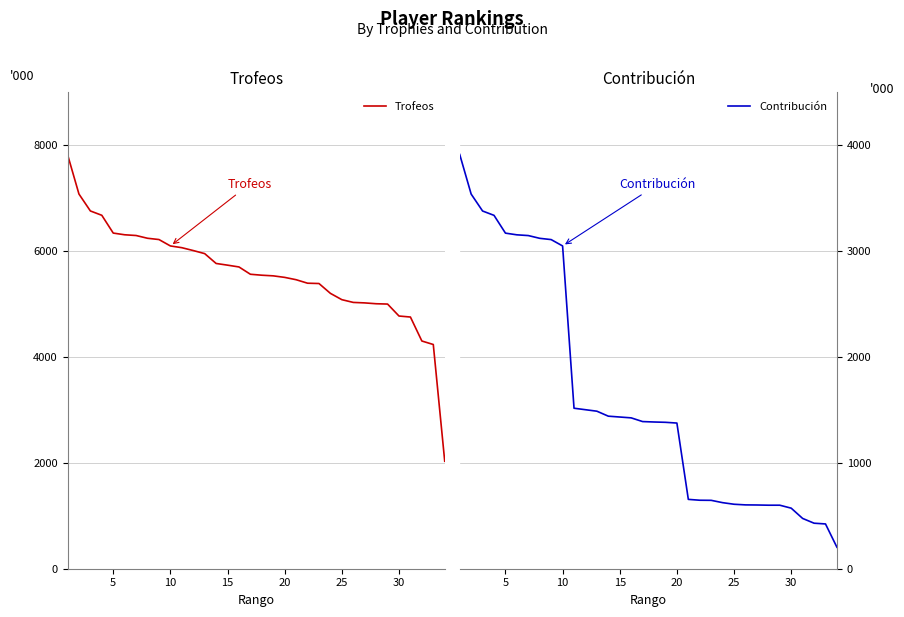

The value of Contribución at 25 is 229. True or false?

False